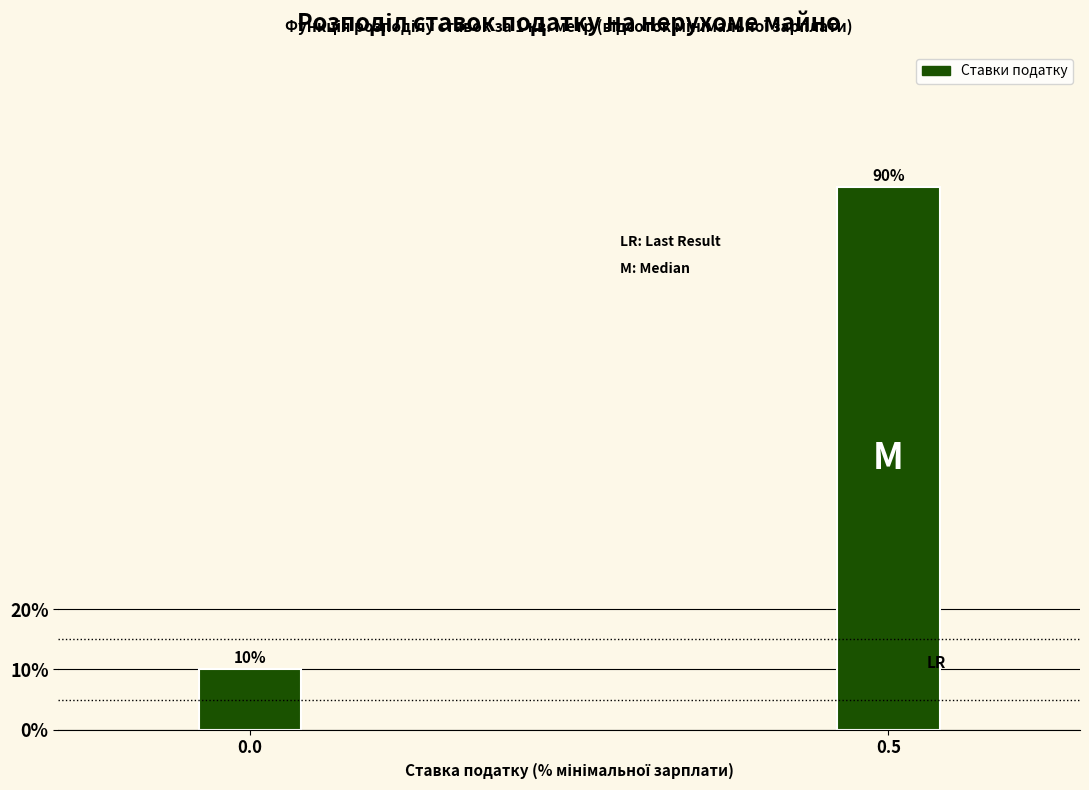

Reading right to left, extract all data points from this chart.

90	10